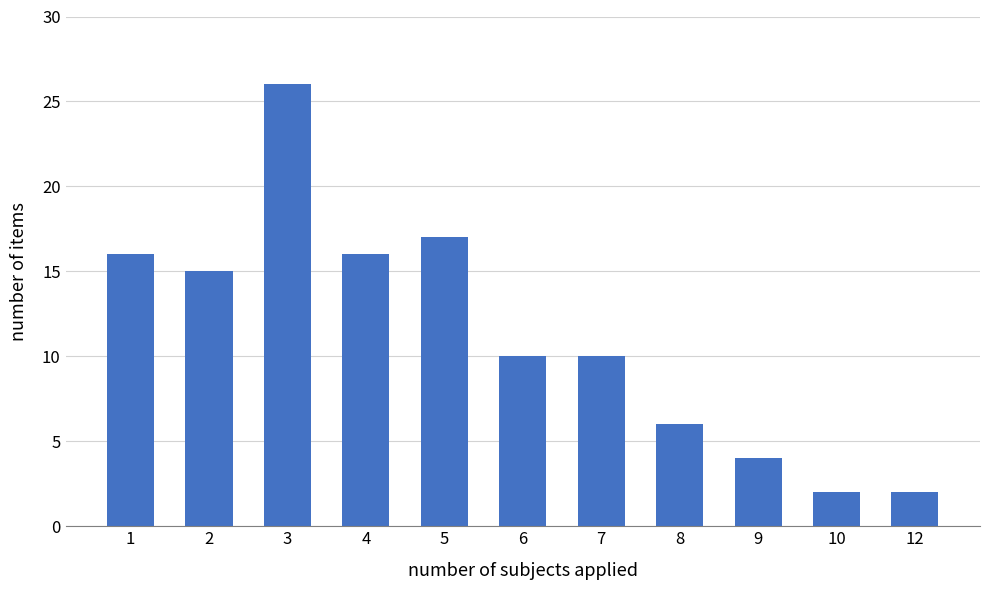

Reading right to left, what are all the values shown in this chart?

2	2	4	6	10	10	17	16	26	15	16